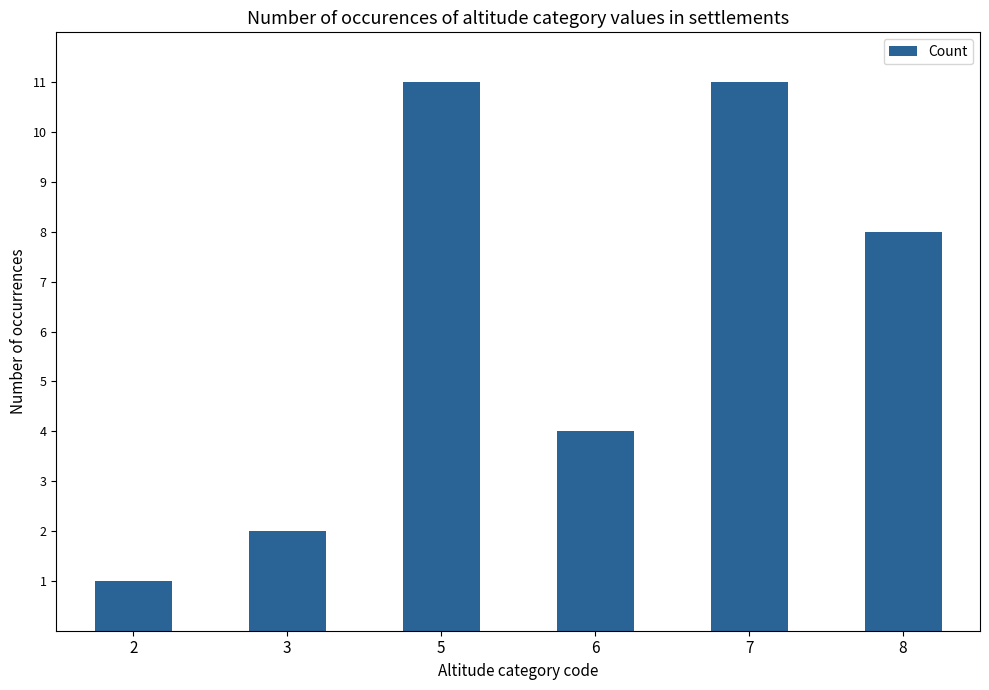

Reading left to right, what are all the values shown in this chart?

2=1	3=2	5=11	6=4	7=11	8=8